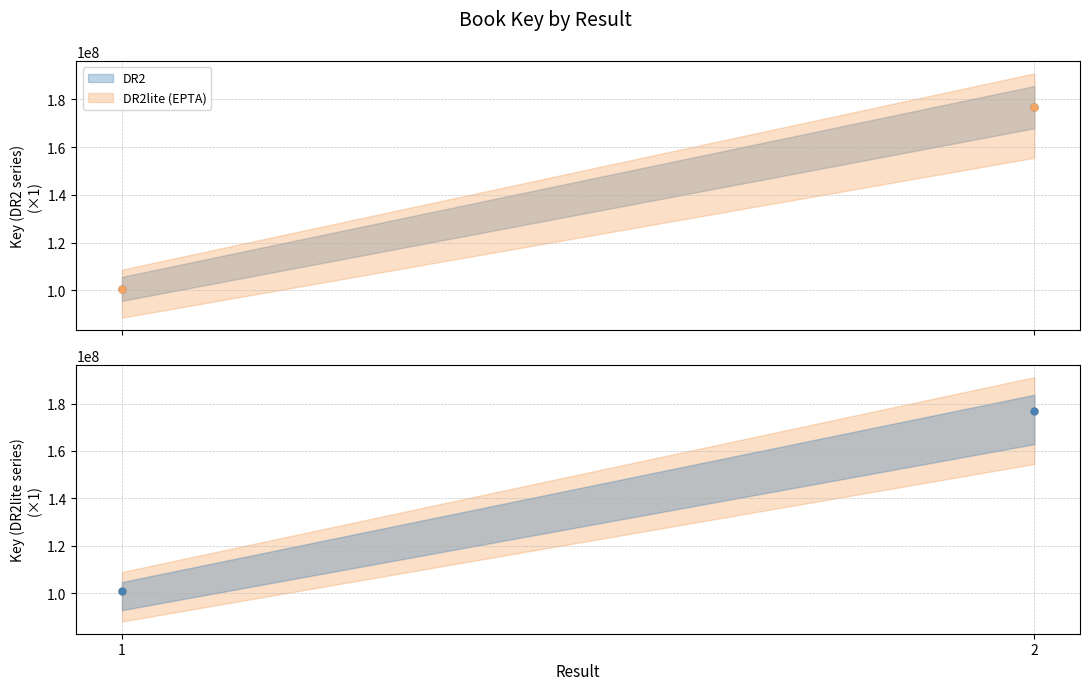

Reading left to right, what are all the values shown in this chart?

DR2: 1=100643376	2=176740348
DR2lite (EPTA): 1=100643376	2=176740348